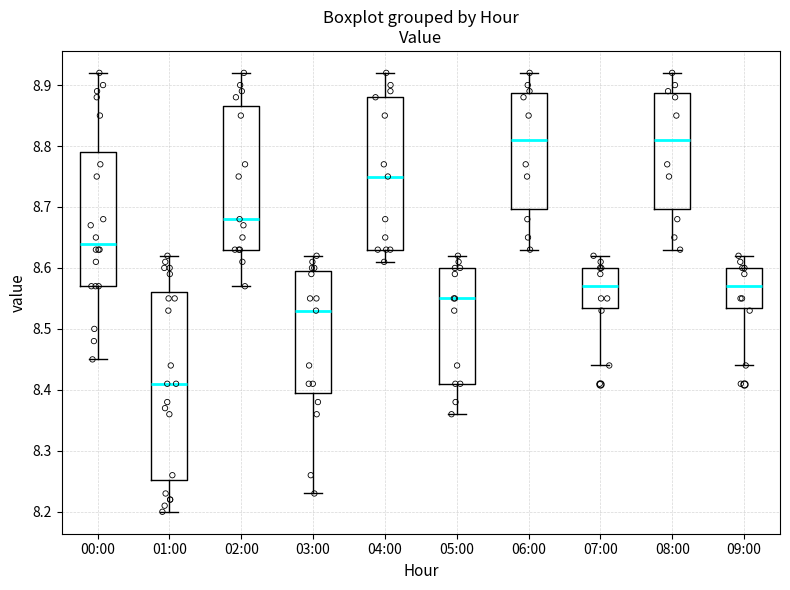

Which box is the tallest, from its lower edge to its upper edge?

01:00